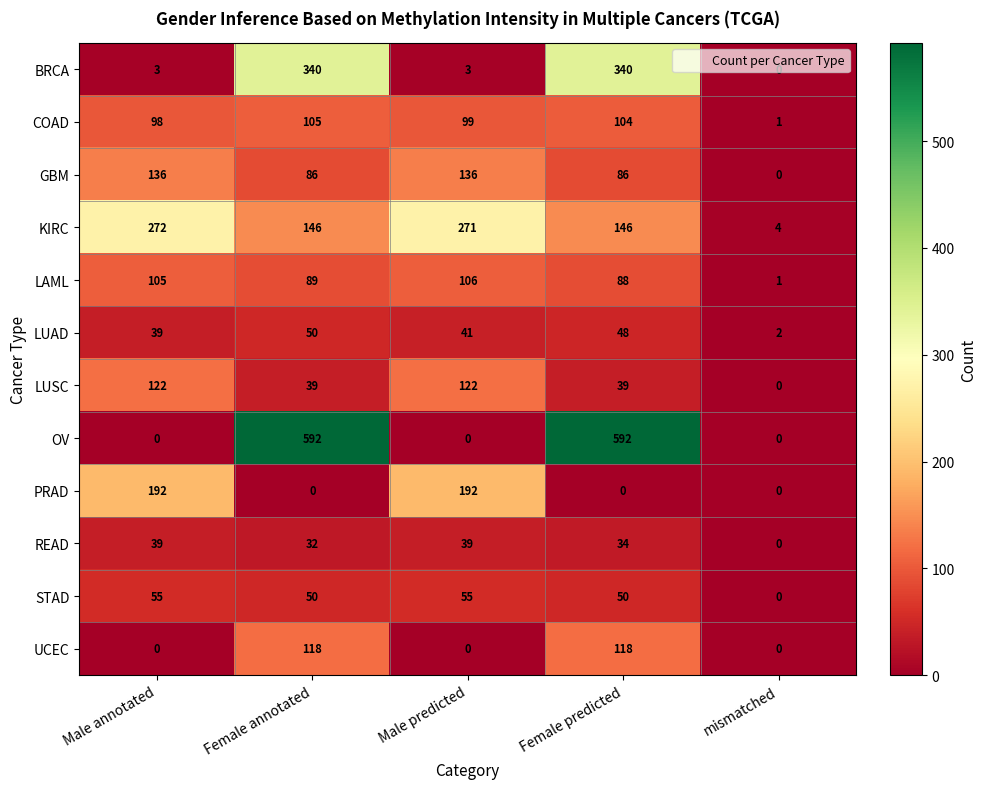

What is the difference between the READ values at mismatched and Female predicted?

34